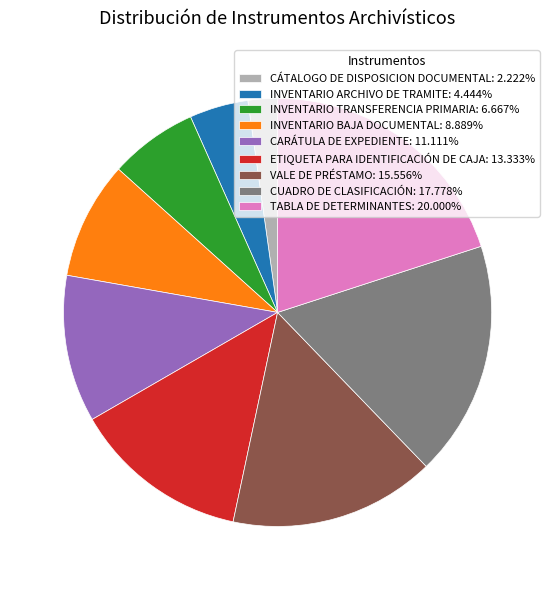

Do ETIQUETA PARA IDENTIFICACIÓN DE CAJA and INVENTARIO BAJA DOCUMENTAL together represent more than half of the pie?

No